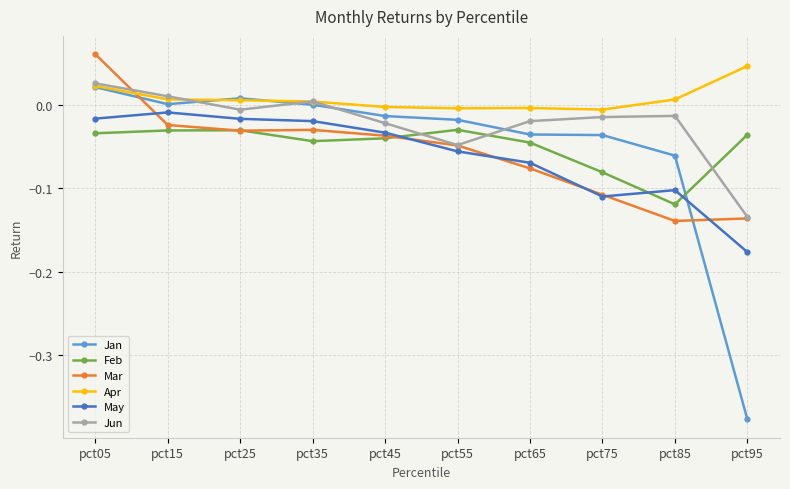

True or false: Feb has a value of -0.0 at pct95.

True